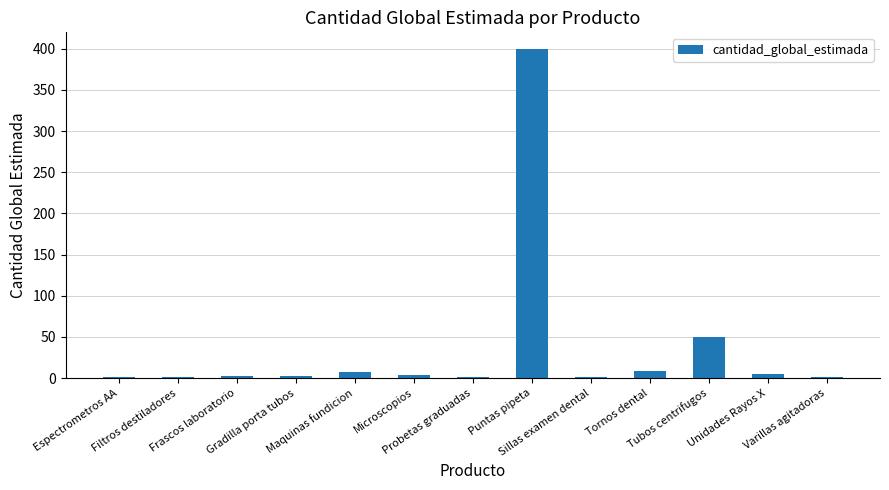

What is the greatest value displayed?

400